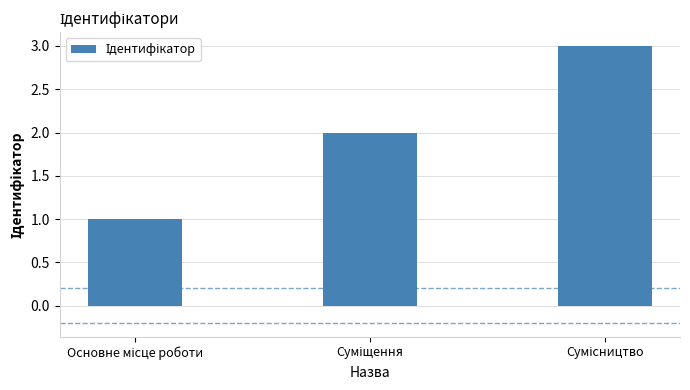

What is the maximum value shown in the chart?

3